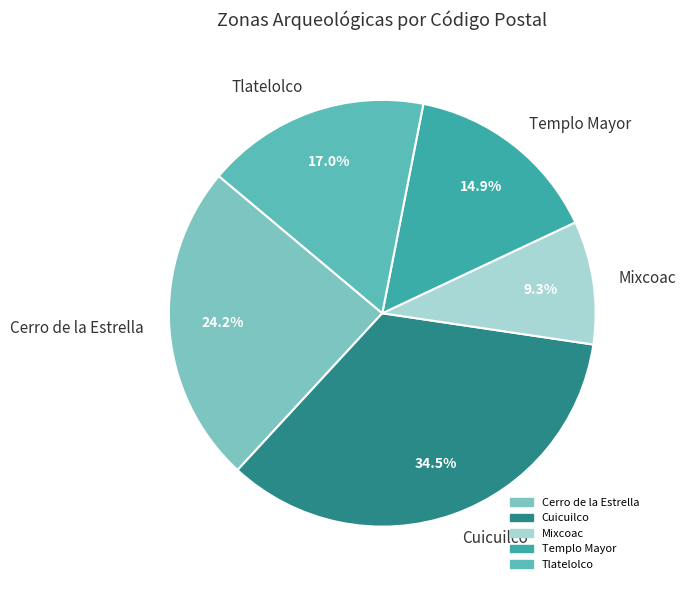

How many slices are in this pie chart?

5